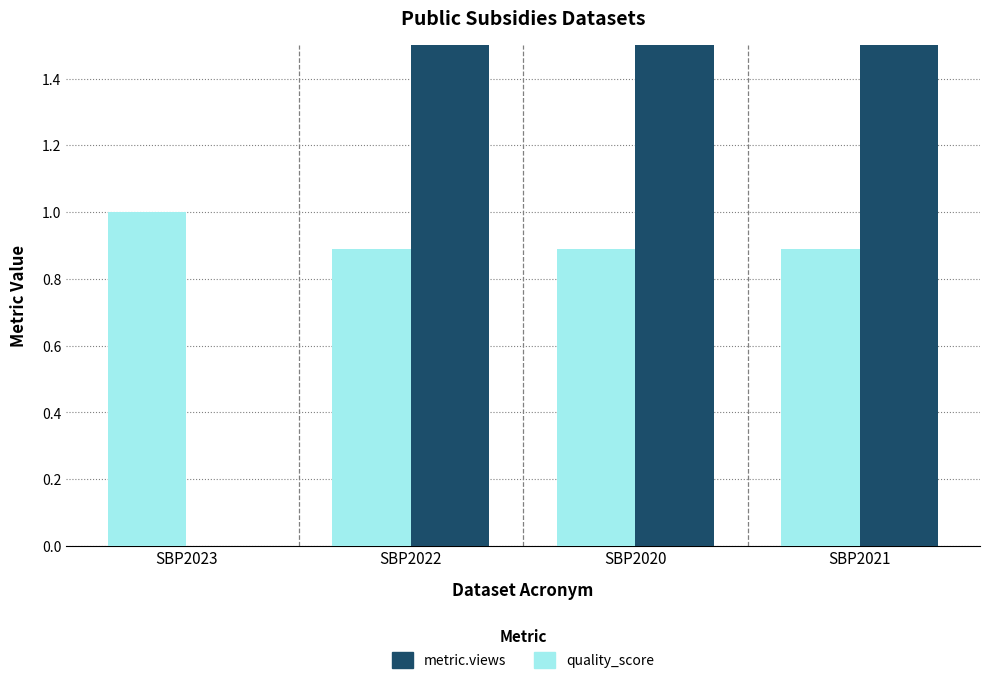

Which series has the largest total across all categories?

metric.views